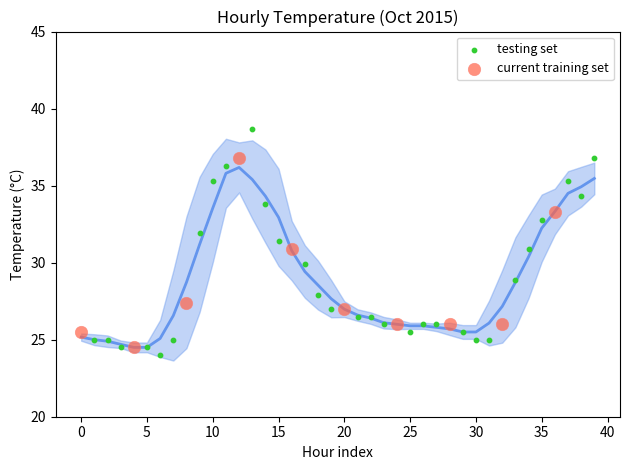

Which series has the largest Y range (max minus min)?

testing set